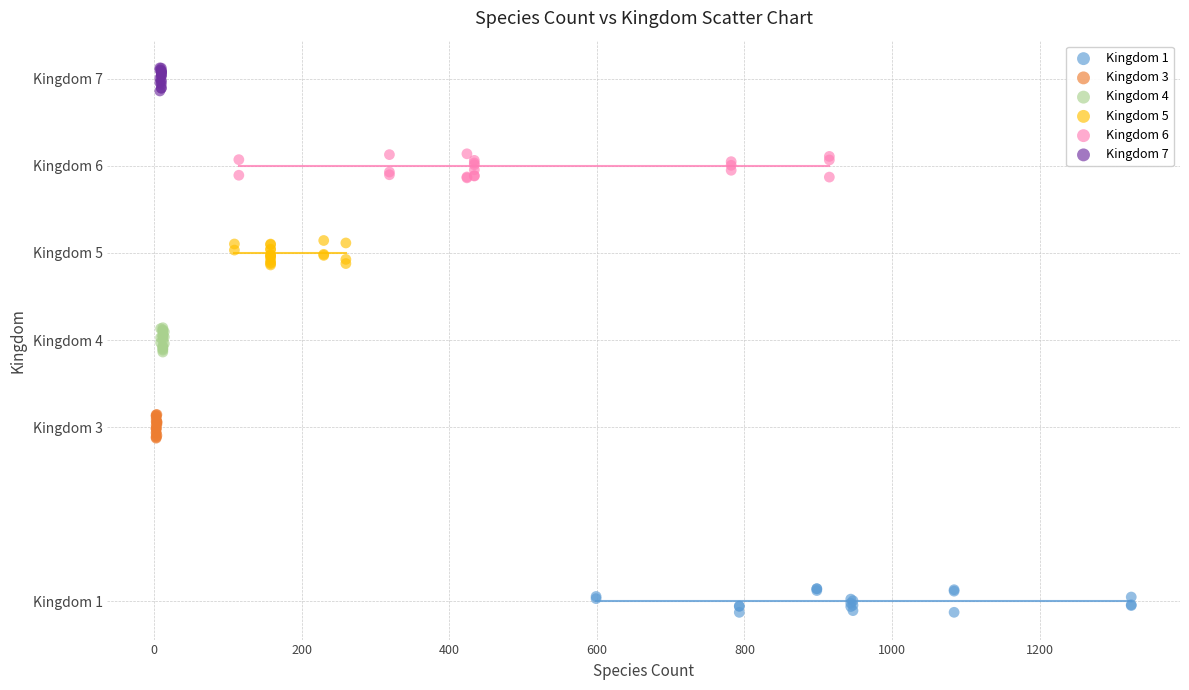

Which series contains the highest Y value?

Kingdom 7